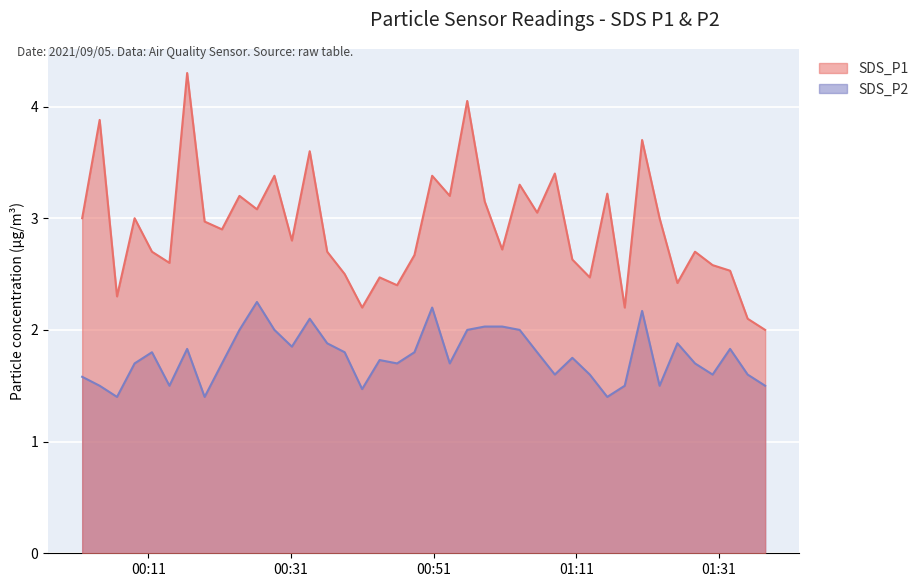

Which label corresponds to the smallest value in the chart?

2021/09/05 00:06:37